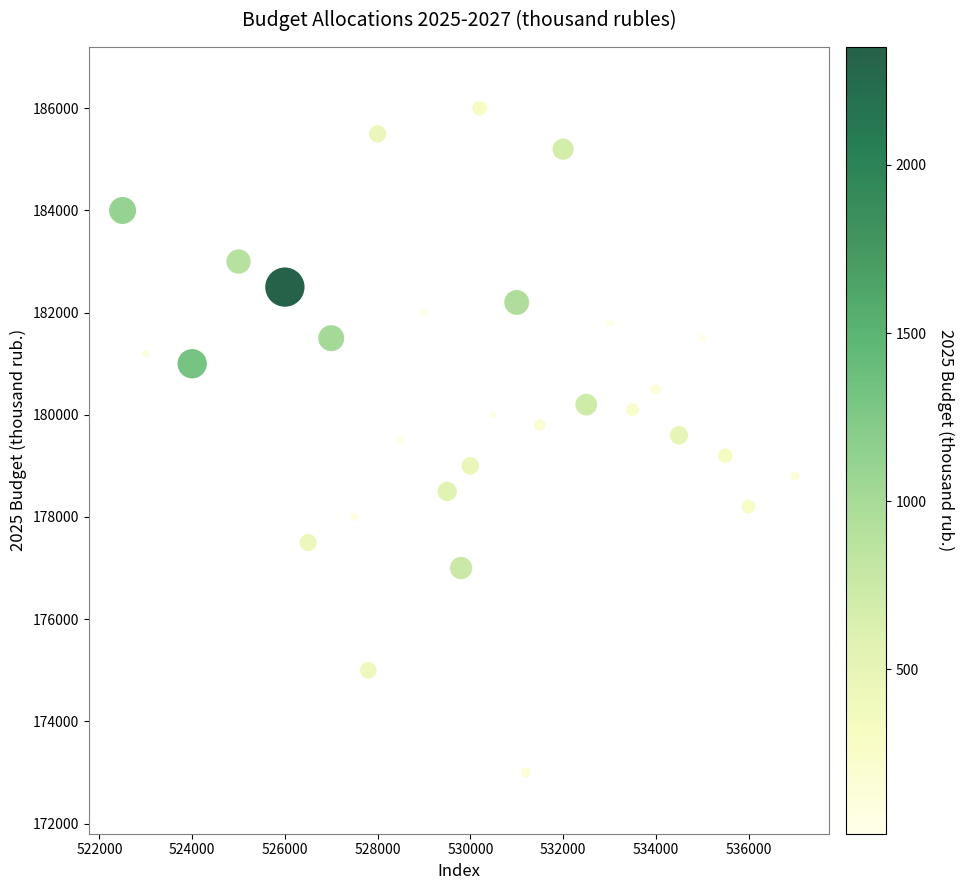

Across all data points, what is the range of X values (max minus min)?

14500